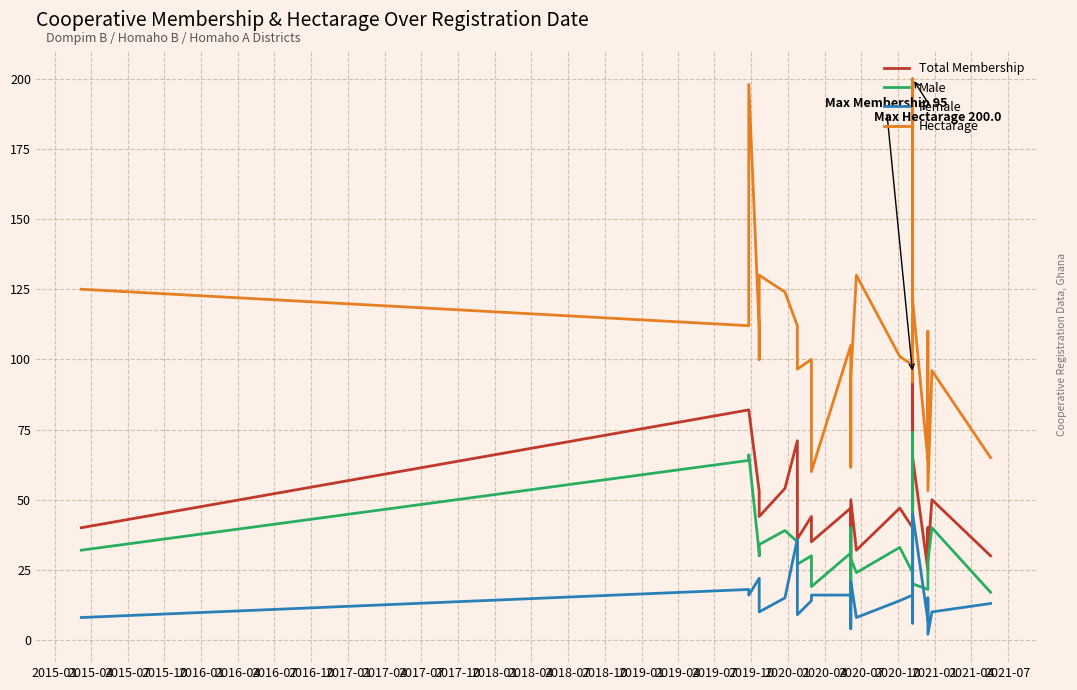

What position from the left is 2019-10?

20